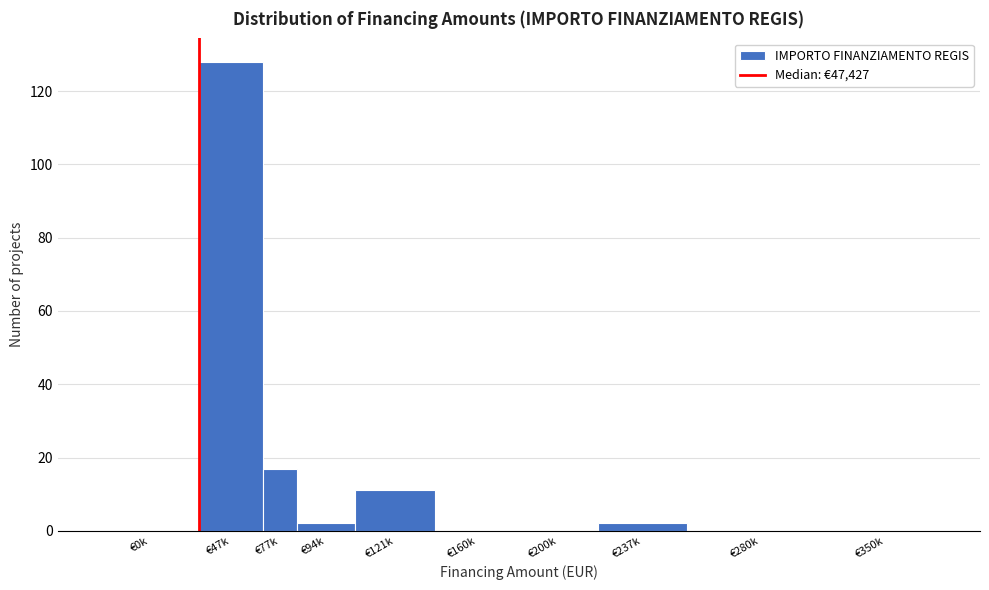

Reading left to right, list all the values displayed in this chart.

€0k=0	€47k=128	€77k=17	€94k=2	€121k=11	€160k=0	€200k=0	€237k=2	€280k=0	€350k=0